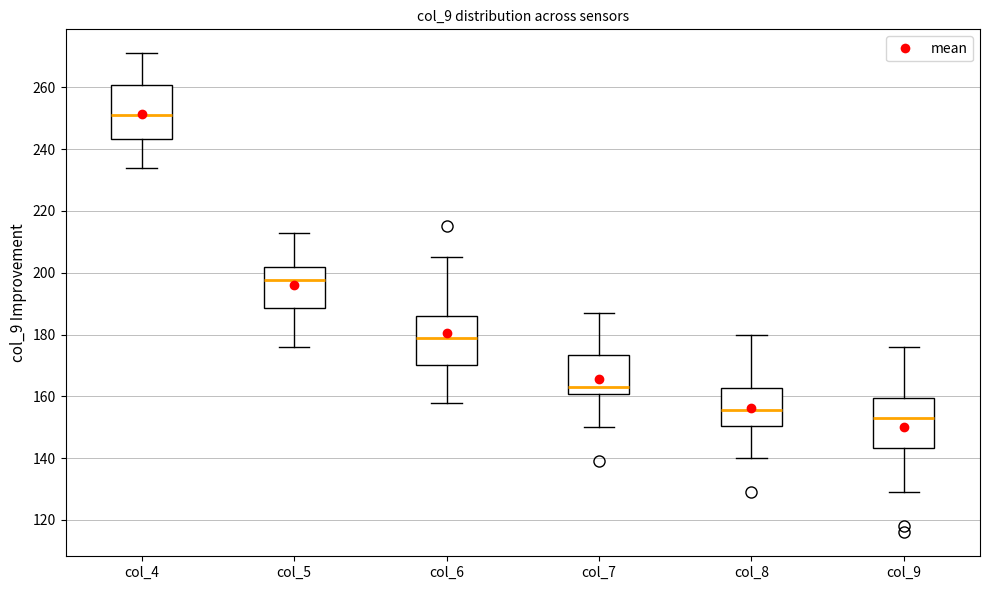

Reading left to right, transcribe this box plot: for each box, give where its median line is, the range the box spans, and where its two whiskers end, as read against the y-axis. The values are not printed on the chart, so give them approximately, as read against the axis.

col_4: median 252, box 244 to 260, whiskers 234 to 272
col_5: median 198, box 188 to 202, whiskers 176 to 214
col_6: median 180, box 170 to 186, whiskers 158 to 206
col_7: median 164, box 160 to 174, whiskers 150 to 188
col_8: median 156, box 150 to 162, whiskers 140 to 180
col_9: median 154, box 144 to 160, whiskers 130 to 176